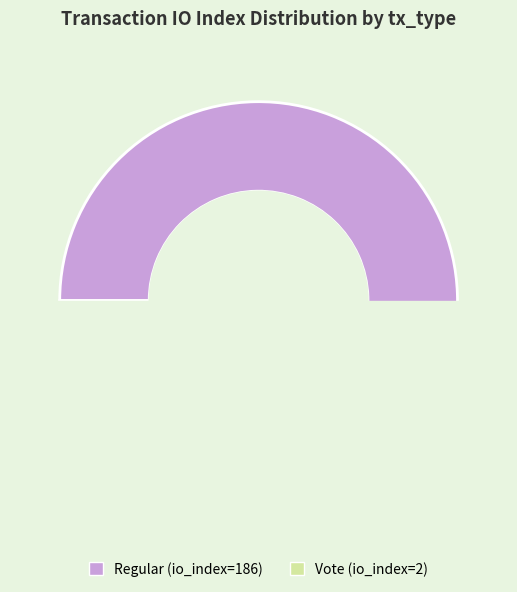

What is the smallest slice in the pie chart?

Vote (io_index=2)